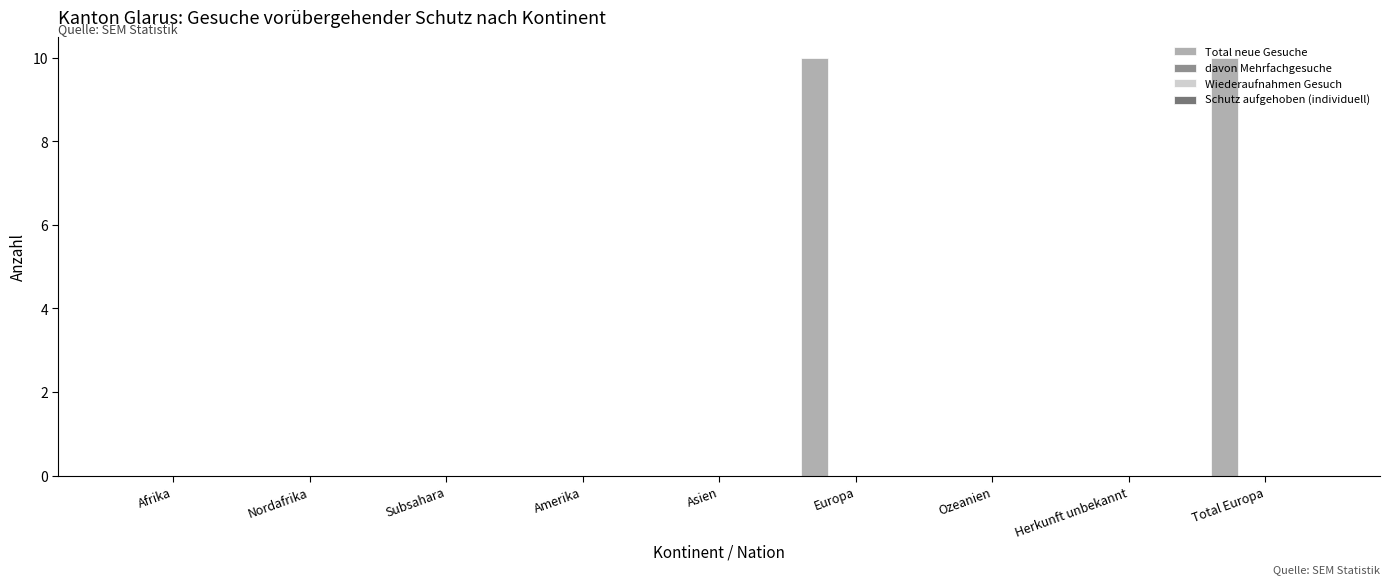

What is the greatest value displayed?

10